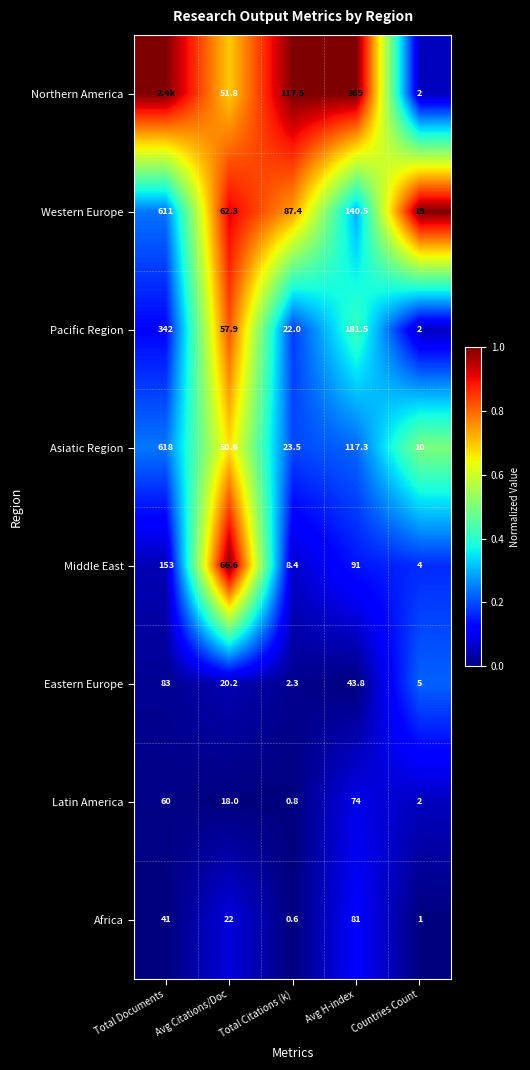

How many values in the Pacific Region series are below 57?

2